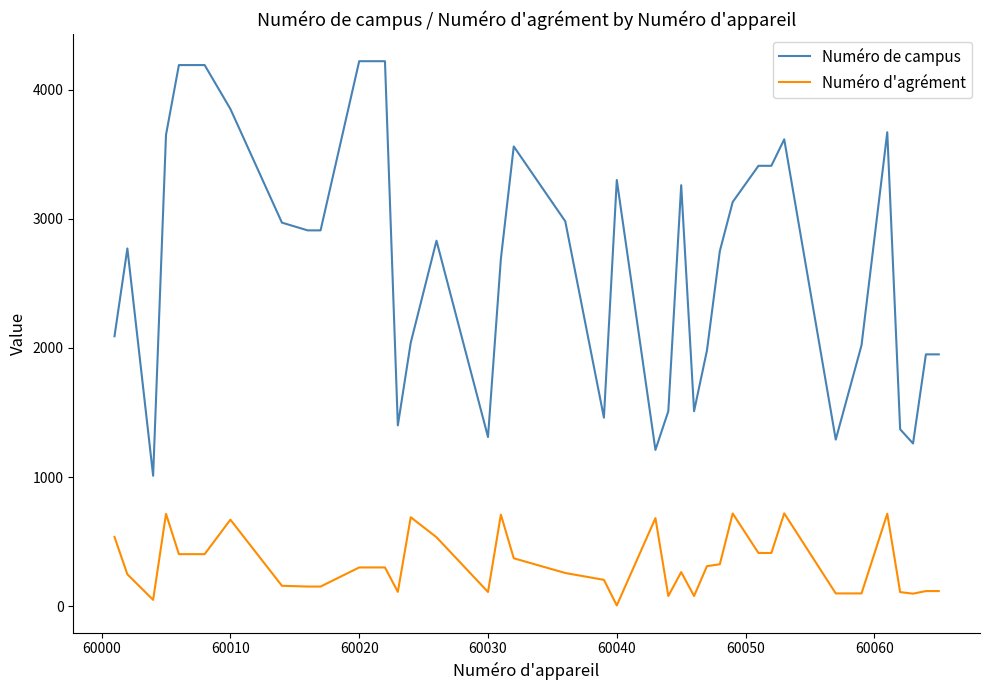

What is the greatest value displayed?

4220